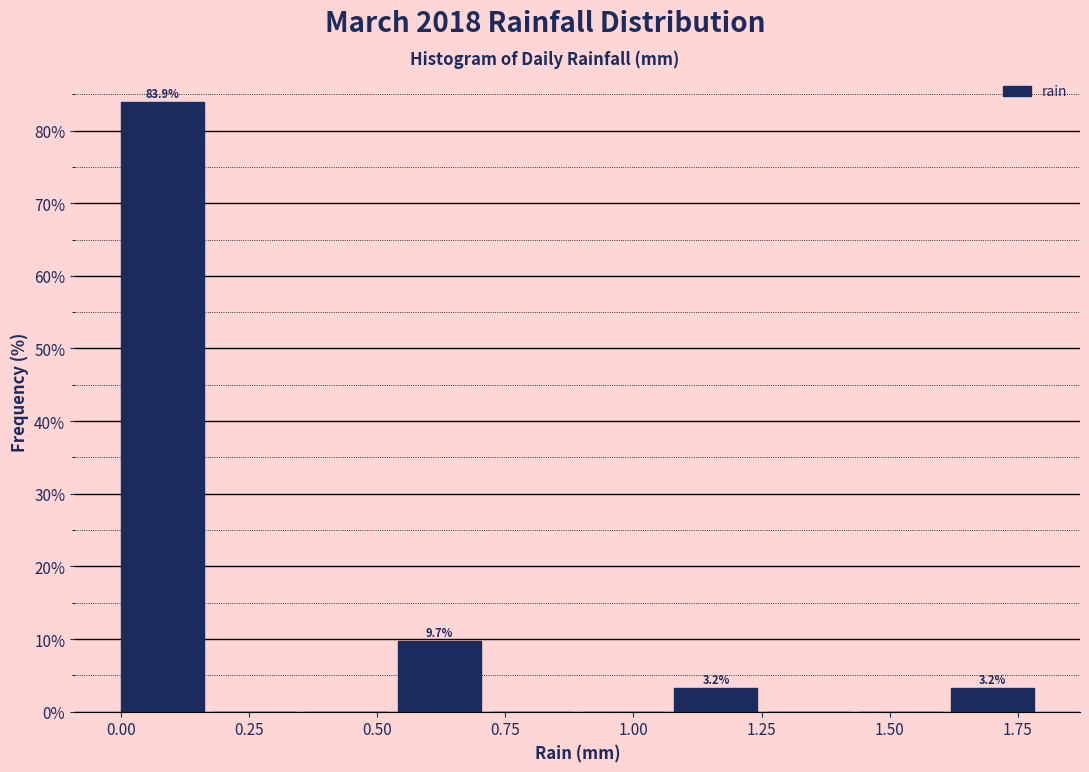

Around what value on the x-axis is the tallest bar? Give the approximate position of its centre, as read against the axis.

0.10